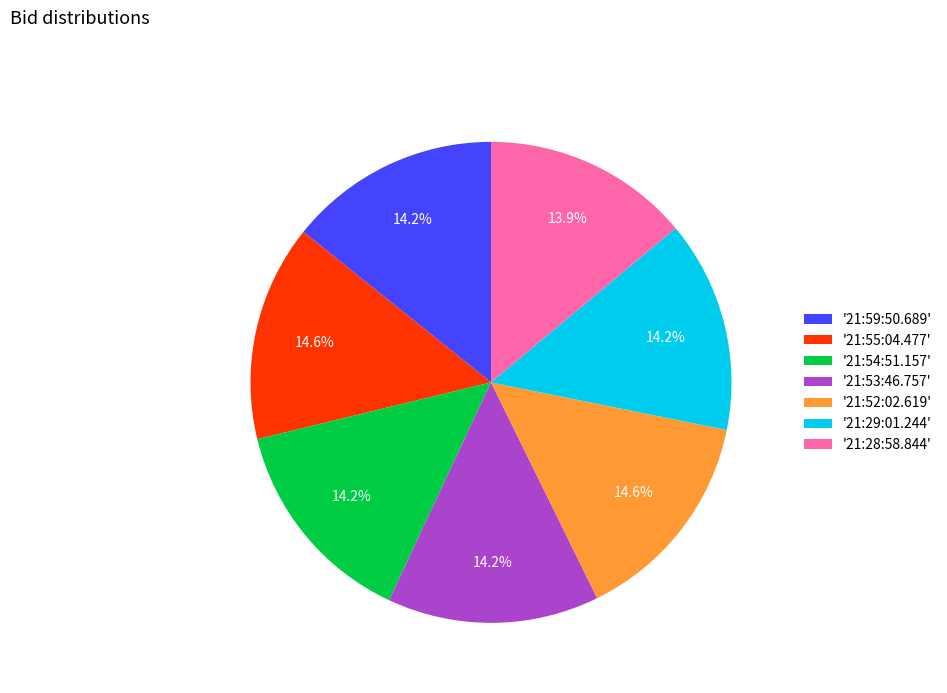

Is there a majority slice in this chart?

No